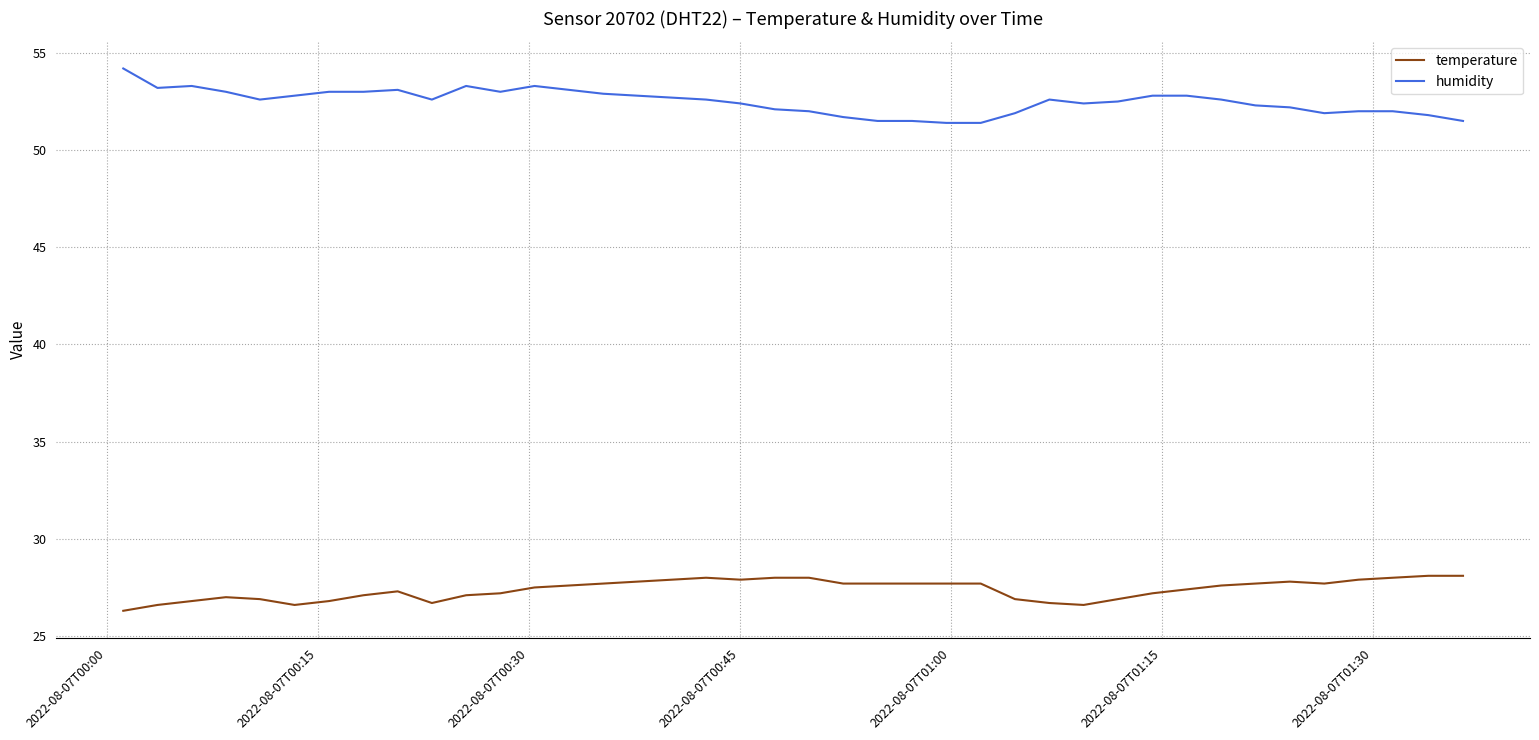

How many lines are shown in the chart?

2